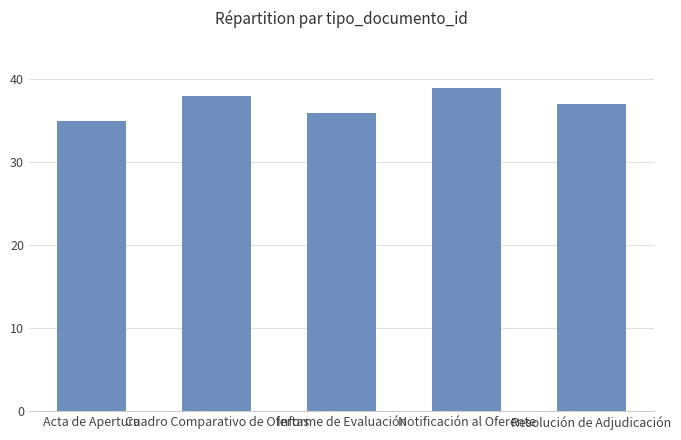

The chart shows a value of 38 at Cuadro Comparativo de Ofertas. True or false?

True